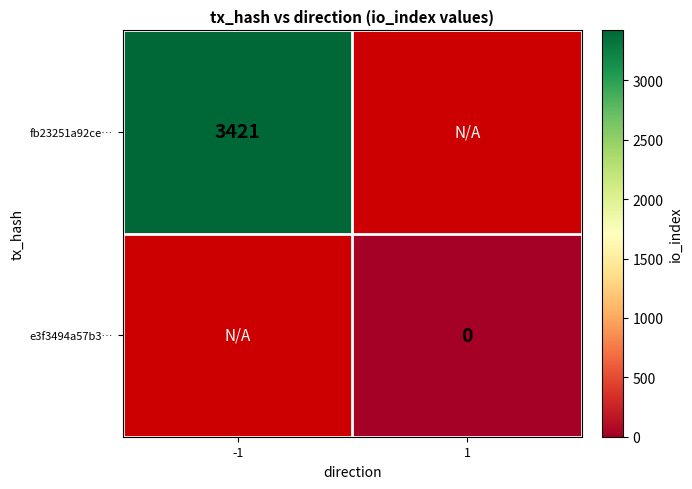

Is it true that fb23251a92ce… equals 5524 at -1?

False